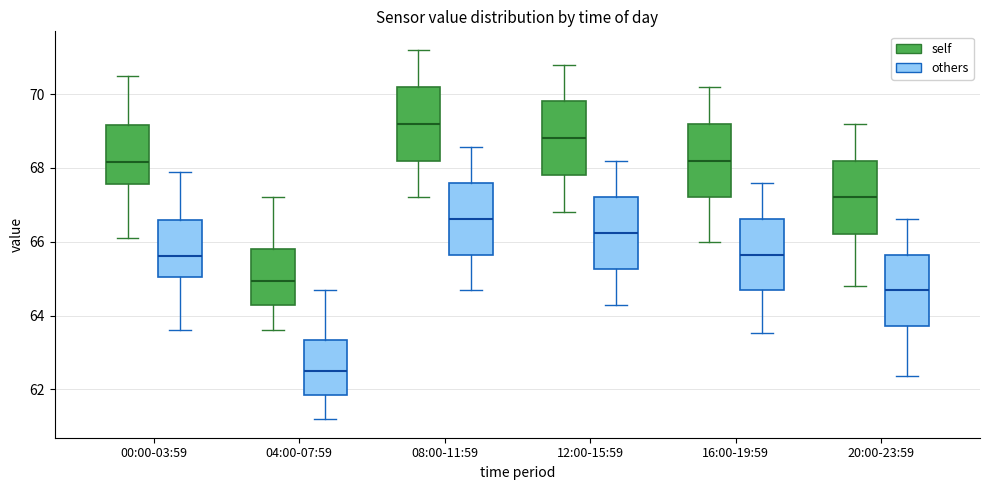

Reading left to right, transcribe this box plot: for each box, give where its median line is, the range the box spans, and where its two whiskers end, as read against the y-axis. The values are not printed on the chart, so give them approximately, as read against the axis.

00:00-03:59 (self): median 68.2, box 67.6 to 69.2, whiskers 66.2 to 70.6
00:00-03:59 (others): median 65.6, box 65.0 to 66.6, whiskers 63.6 to 67.8
04:00-07:59 (self): median 65.0, box 64.2 to 65.8, whiskers 63.6 to 67.2
04:00-07:59 (others): median 62.6, box 61.8 to 63.4, whiskers 61.2 to 64.6
08:00-11:59 (self): median 69.2, box 68.2 to 70.2, whiskers 67.2 to 71.2
08:00-11:59 (others): median 66.6, box 65.6 to 67.6, whiskers 64.6 to 68.6
12:00-15:59 (self): median 68.8, box 67.8 to 69.8, whiskers 66.8 to 70.8
12:00-15:59 (others): median 66.2, box 65.2 to 67.2, whiskers 64.2 to 68.2
16:00-19:59 (self): median 68.2, box 67.2 to 69.2, whiskers 66.0 to 70.2
16:00-19:59 (others): median 65.6, box 64.6 to 66.6, whiskers 63.6 to 67.6
20:00-23:59 (self): median 67.2, box 66.2 to 68.2, whiskers 64.8 to 69.2
20:00-23:59 (others): median 64.6, box 63.8 to 65.6, whiskers 62.4 to 66.6